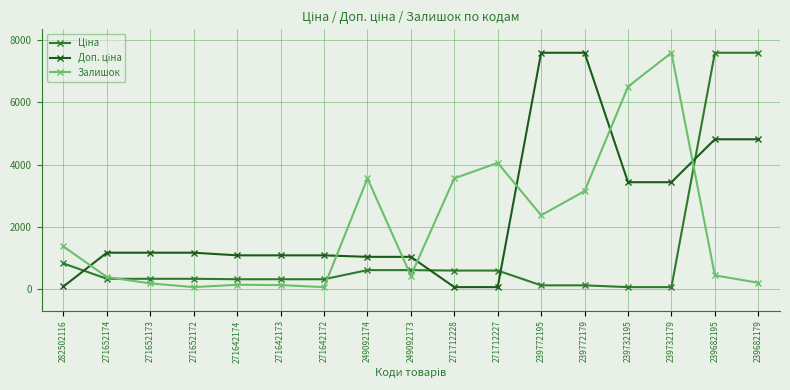

Is it true that Залишок equals 732.1 at 249092173?

False